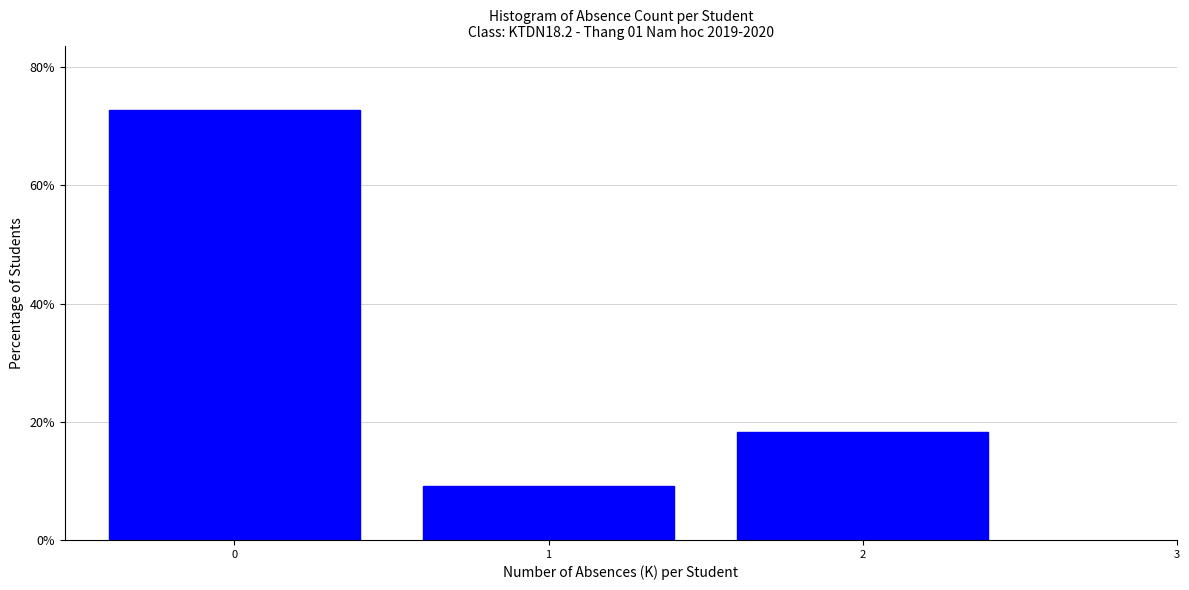

Which range on the x-axis has the tallest bar?

-0.5 to 0.5